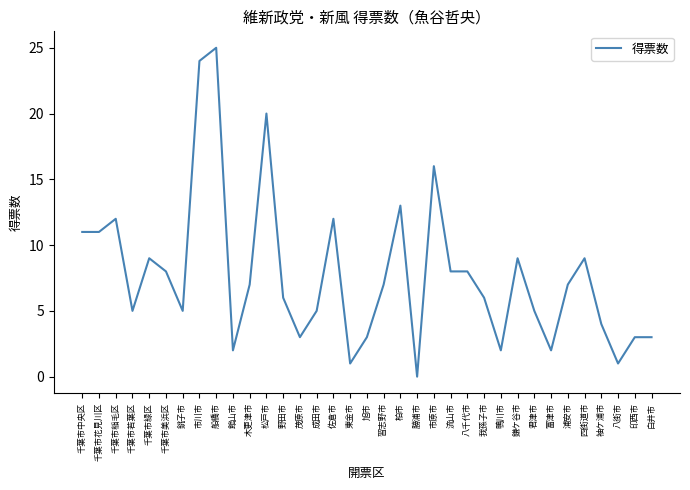

At which category does the chart reach its peak across all series?

船橋市